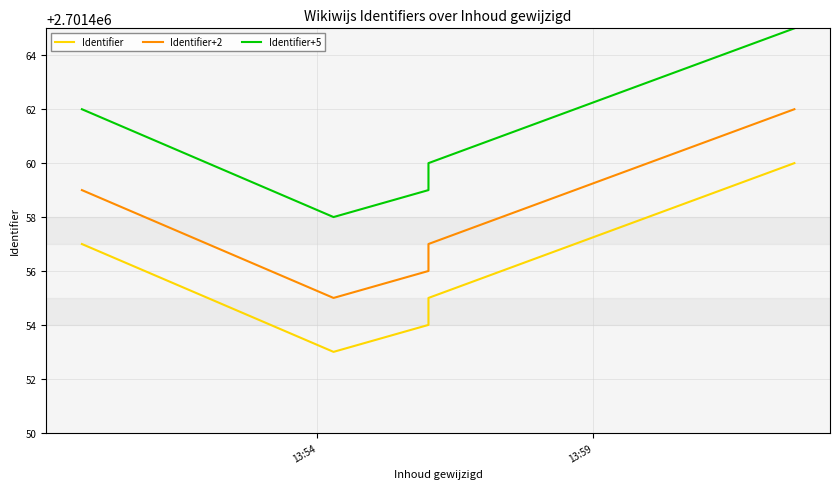

True or false: Identifier+5 and Identifier+2 intersect in this chart.

False